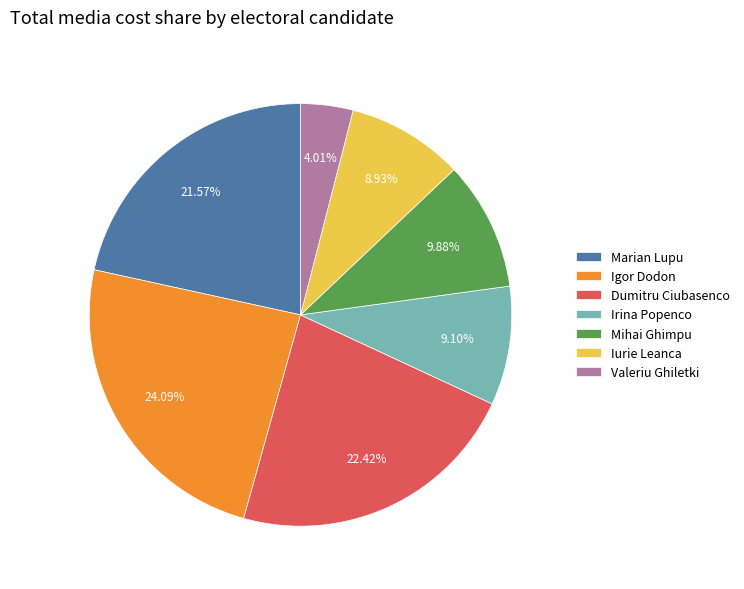

Count the number of slices in the pie.

7